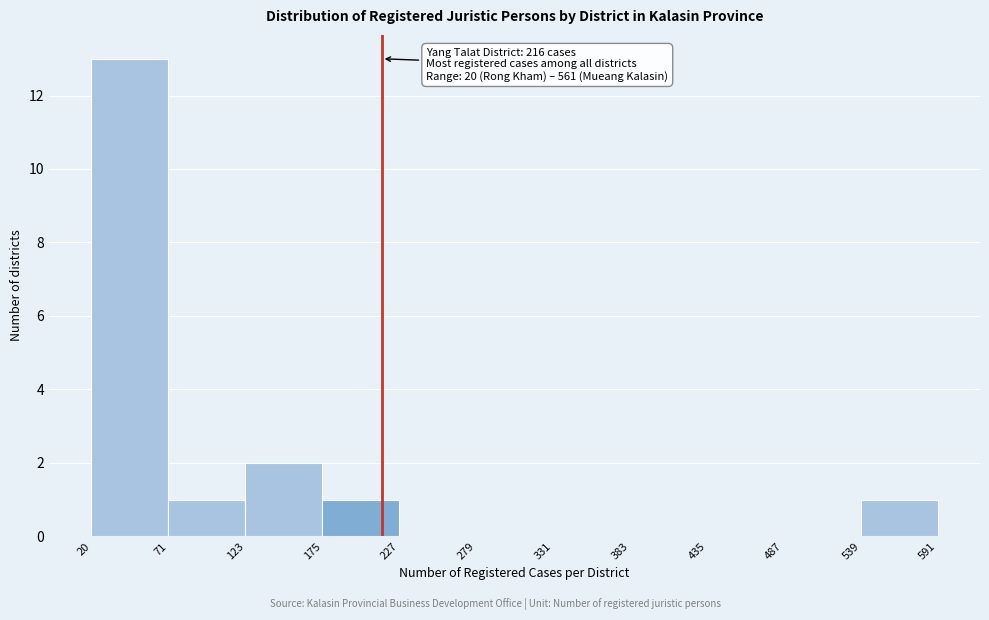

Over which range of the x-axis is the bar tallest?

20 to 71